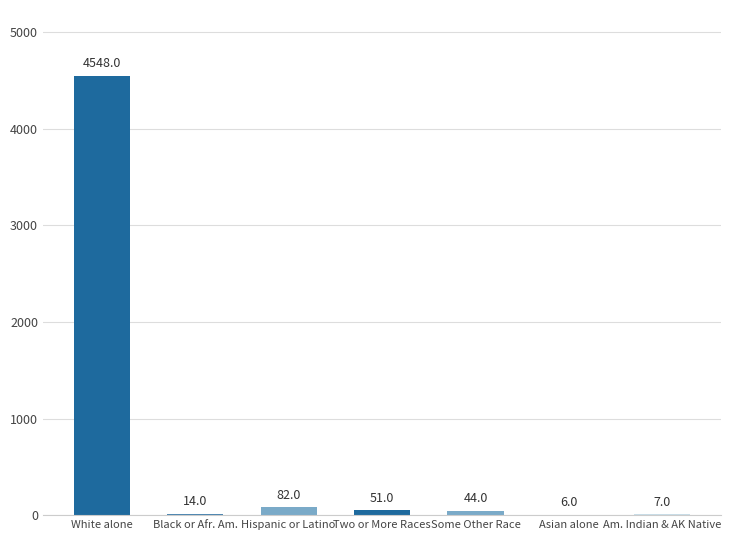

What is the ratio of the value at Hispanic or Latino to the value at Black or Afr. Am.?

5.9